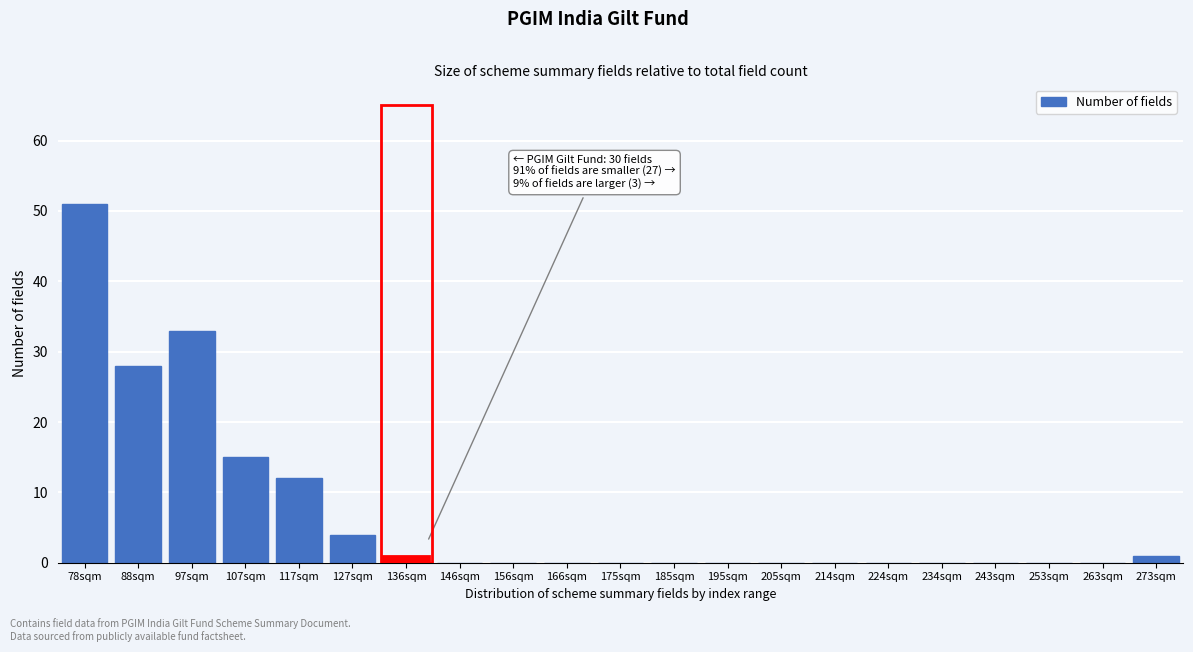

Reading right to left, what are all the values shown in this chart?

273sqm=1	263sqm=0	253sqm=0	243sqm=0	234sqm=0	224sqm=0	214sqm=0	205sqm=0	195sqm=0	185sqm=0	175sqm=0	166sqm=0	156sqm=0	146sqm=0	136sqm=1	127sqm=4	117sqm=12	107sqm=15	97sqm=33	88sqm=28	78sqm=51